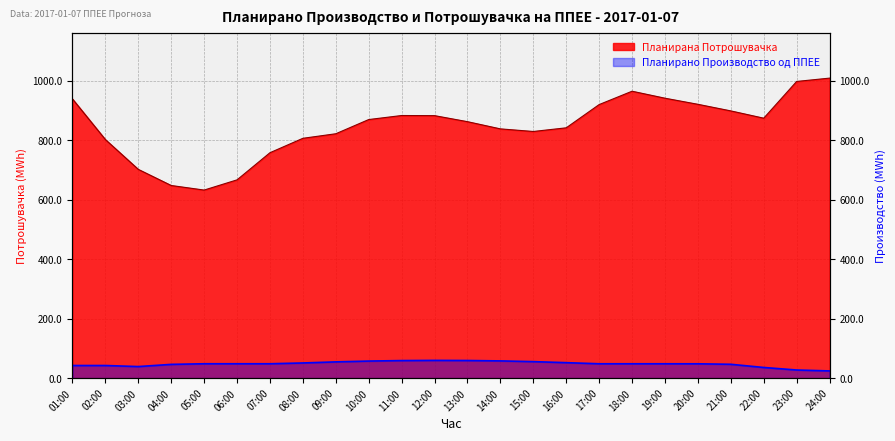

Is it true that Планирана Потрошувачка equals 1162.6 at 10:00?

False